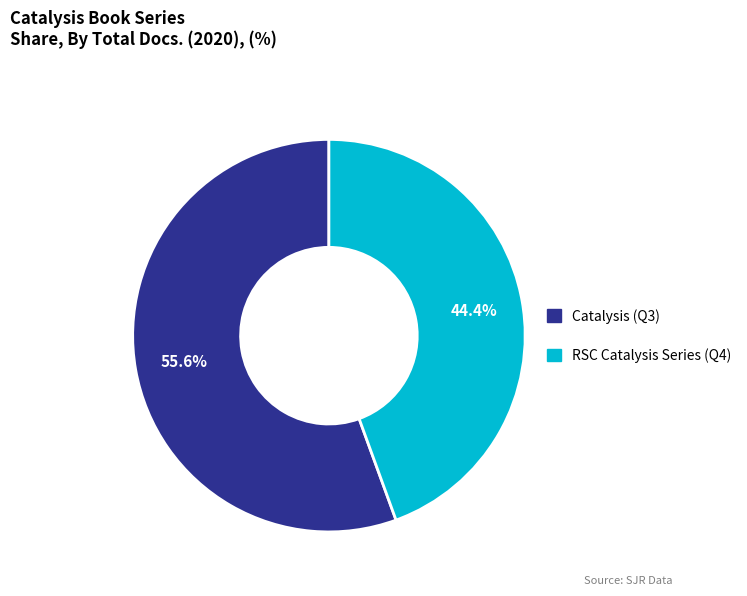

Is there any slice that represents more than half of the pie?

Yes